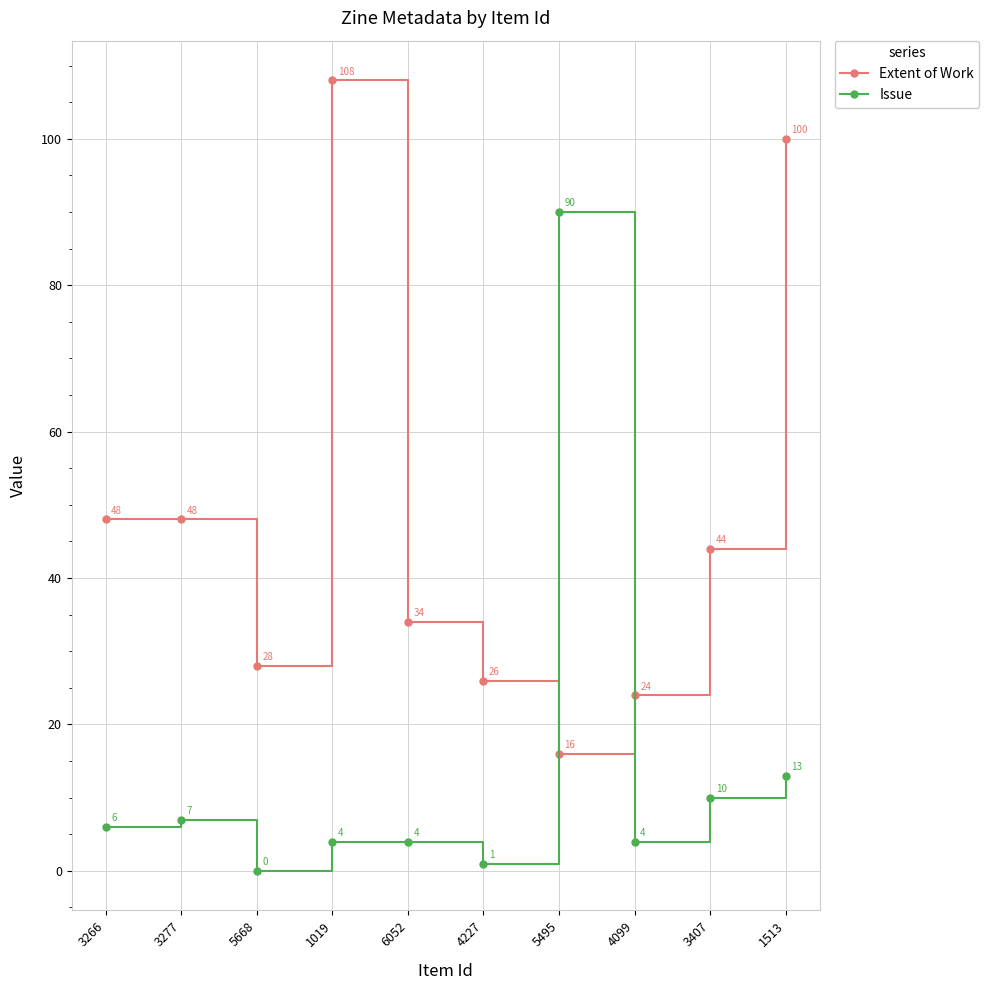

Which series changed the most between 3266 and 1019?

Extent of Work